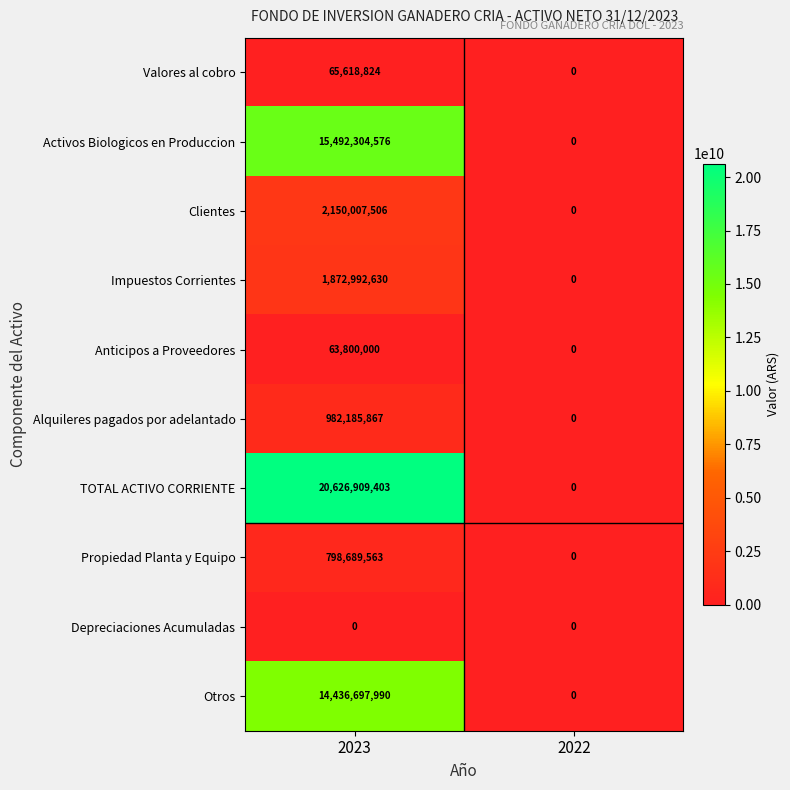

What is the total value across all series at 2023?

56489206359